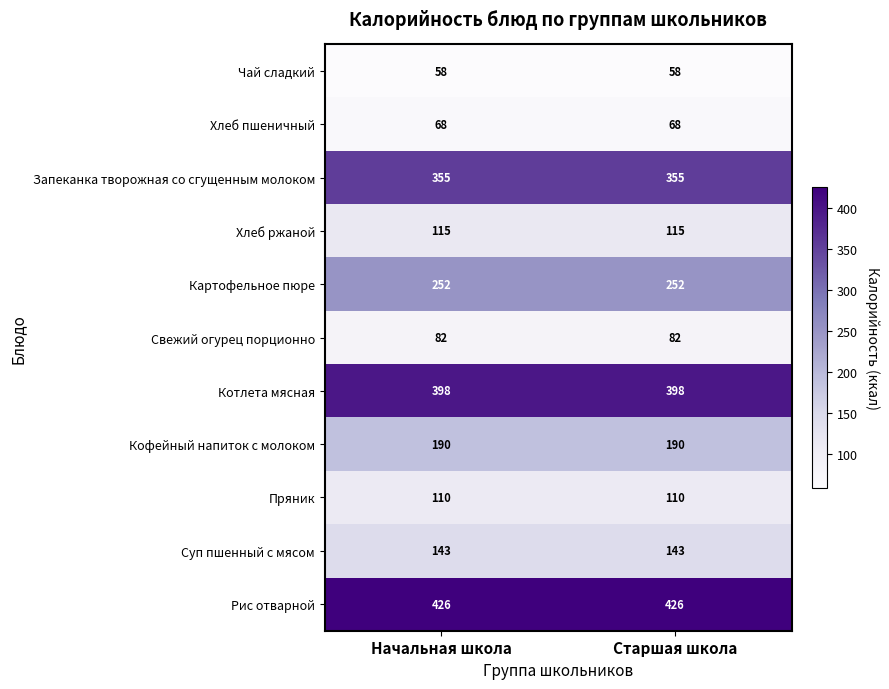

Count the number of categories in the chart.

2